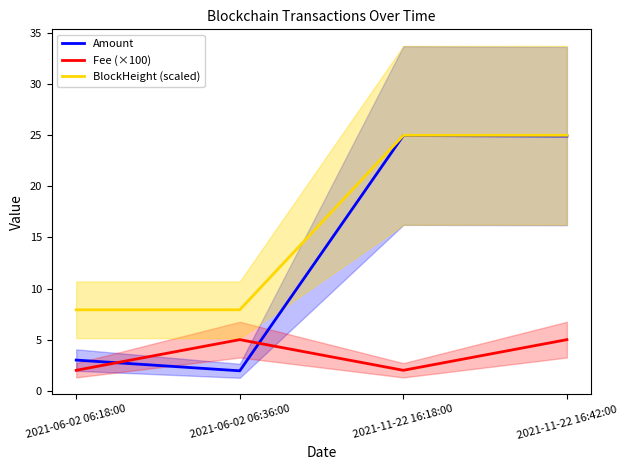

Between 2021-11-22 16:18:00 and 2021-06-02 06:36:00, which is larger?

2021-11-22 16:18:00